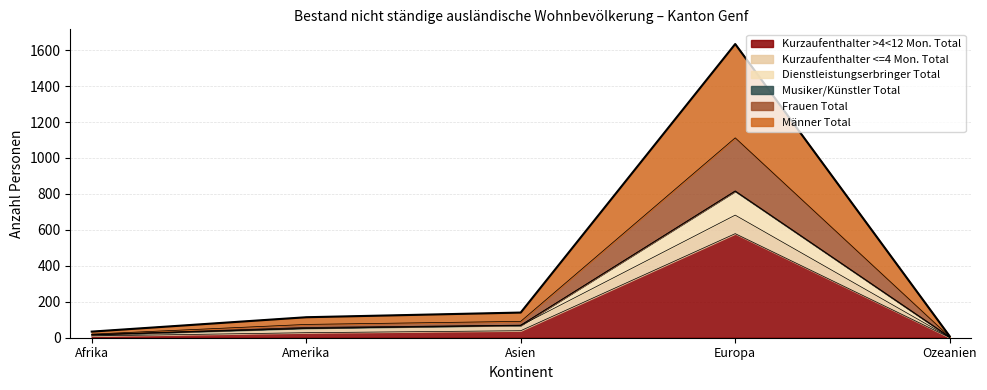

True or false: Frauen Total and Männer Total intersect in this chart.

False